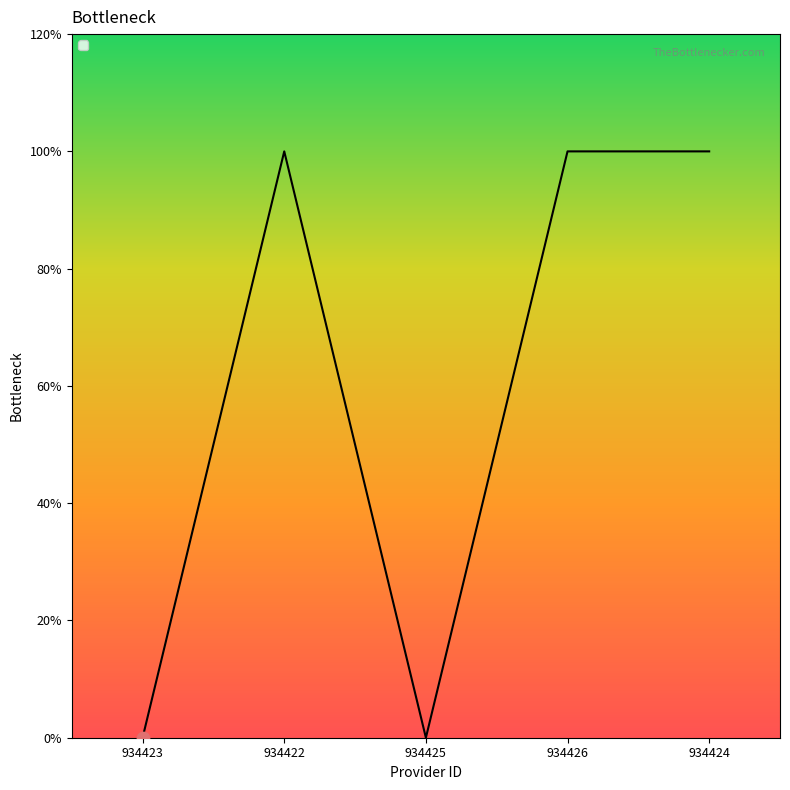

Is this an area chart (filled region under the line)?

Yes